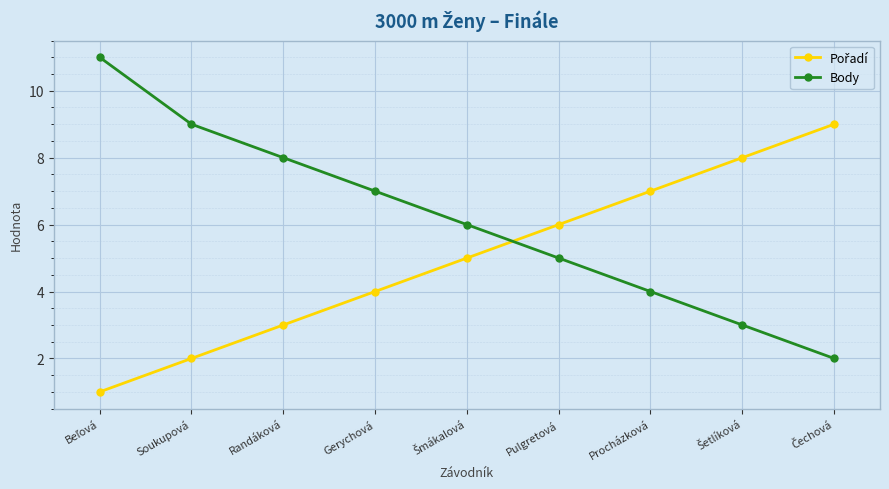

Which series has the largest range (max minus min)?

Body